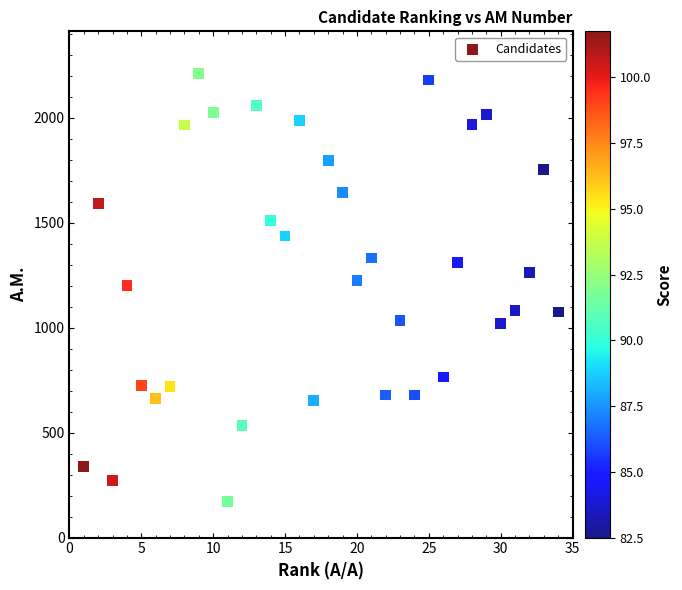

What is the range of X values (max minus min)?

33